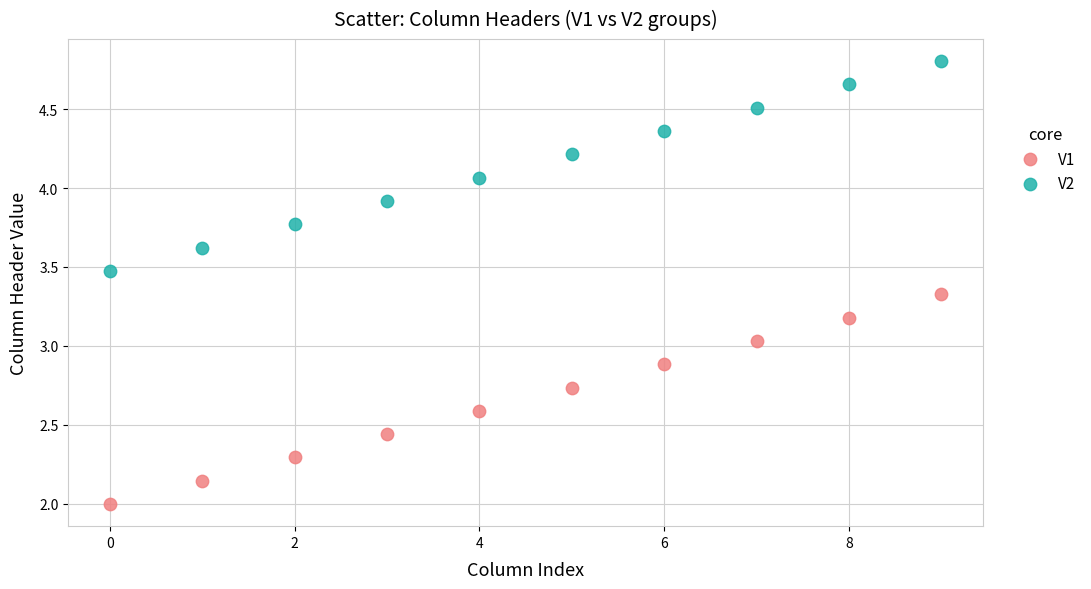

Which series reaches the maximum Y coordinate?

V2